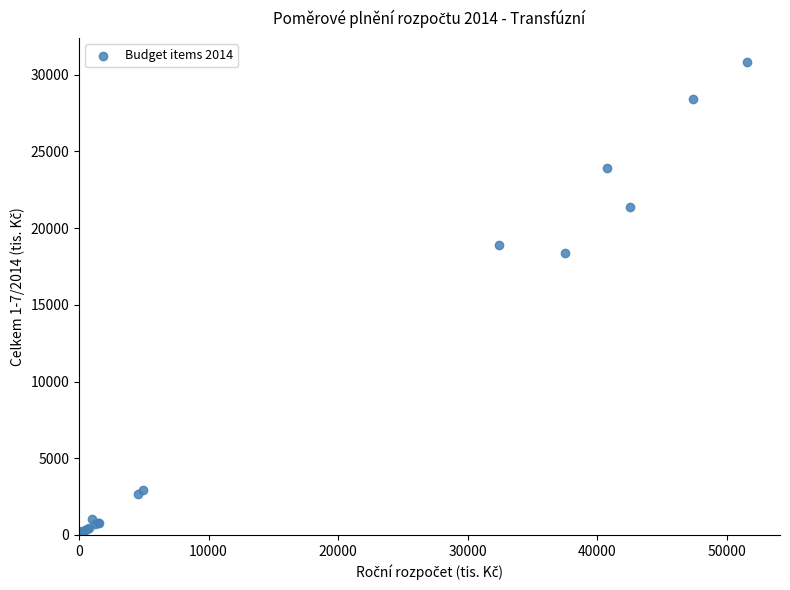

What Y value in the scatter plot is closest to 15439?

18403.6